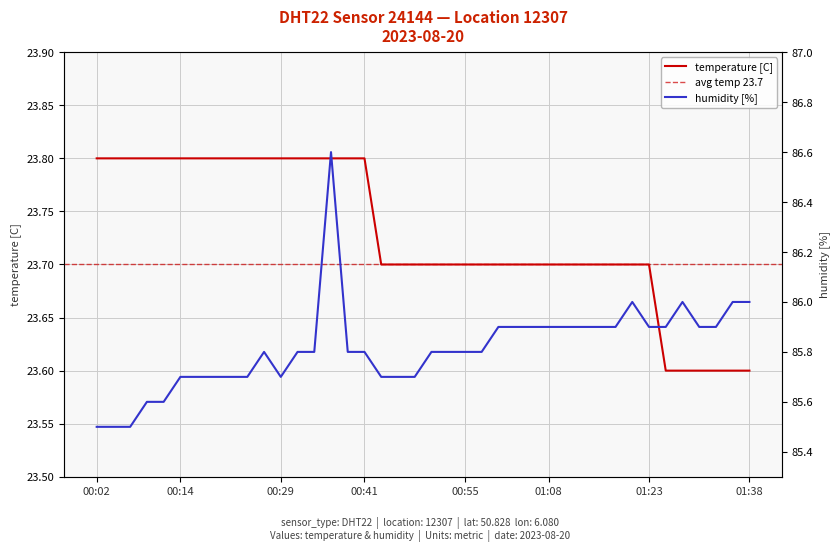

True or false: humidity and temperature intersect in this chart.

False